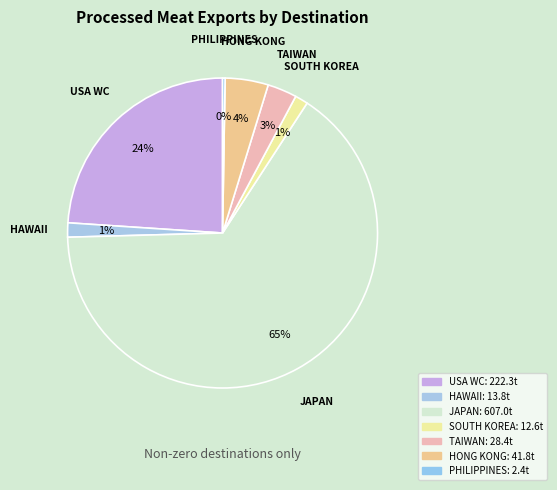

To the nearest percent, what is the average slice percentage?

14%